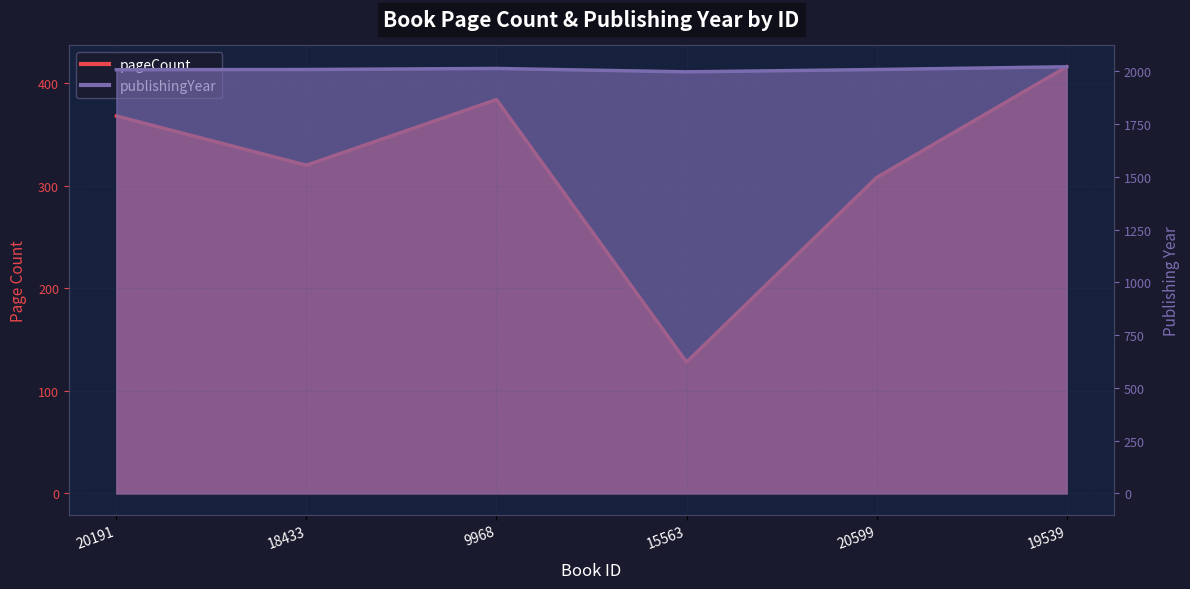

True or false: pageCount and publishingYear cross at least once.

False